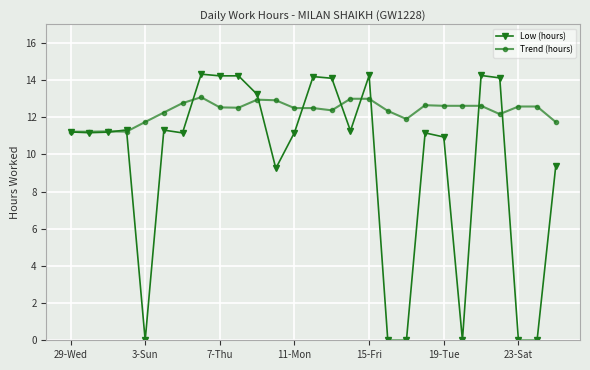

How many lines are shown in the chart?

2